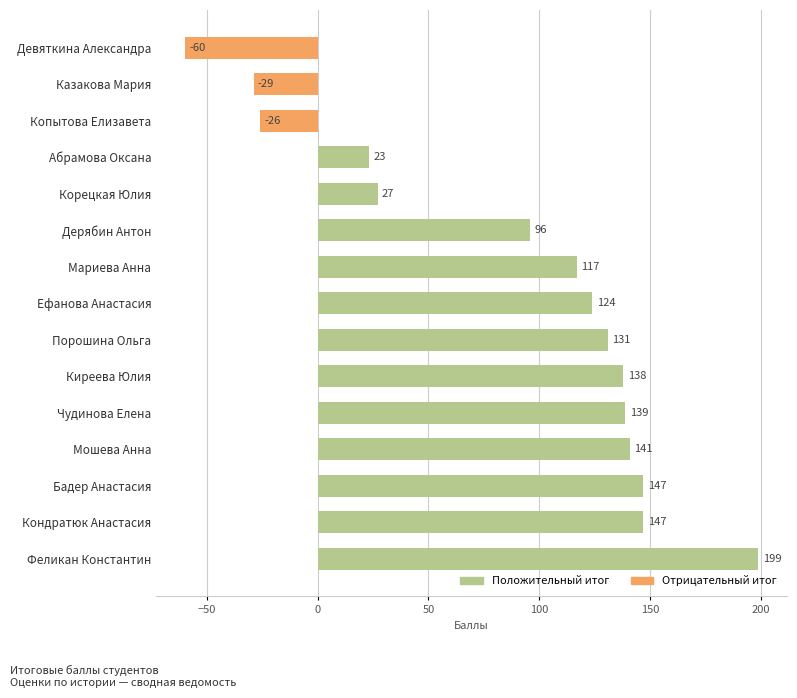

What is the difference between the maximum and second lowest values?

228